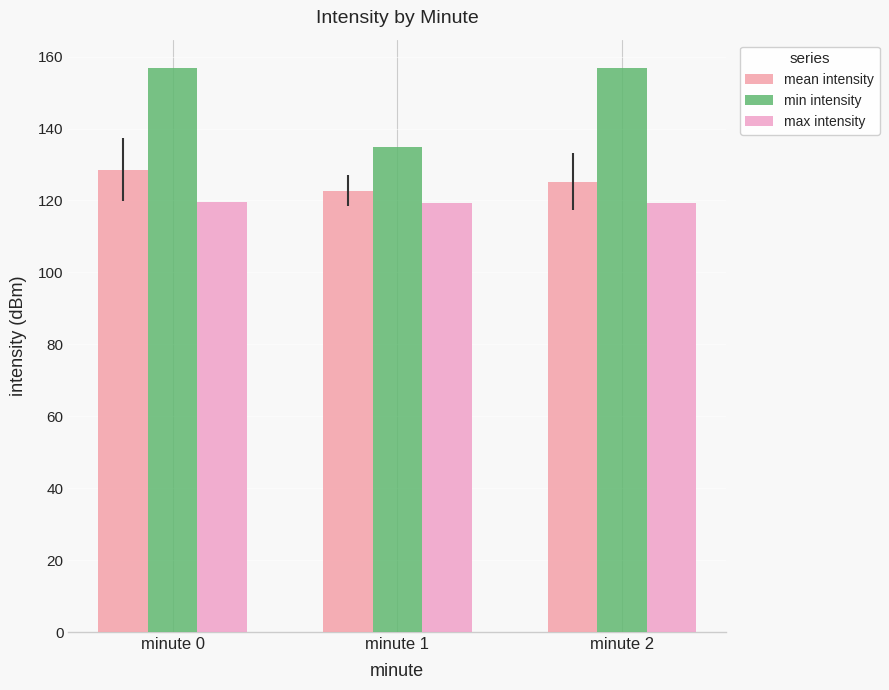

What is the average value of the max intensity series?

119.3